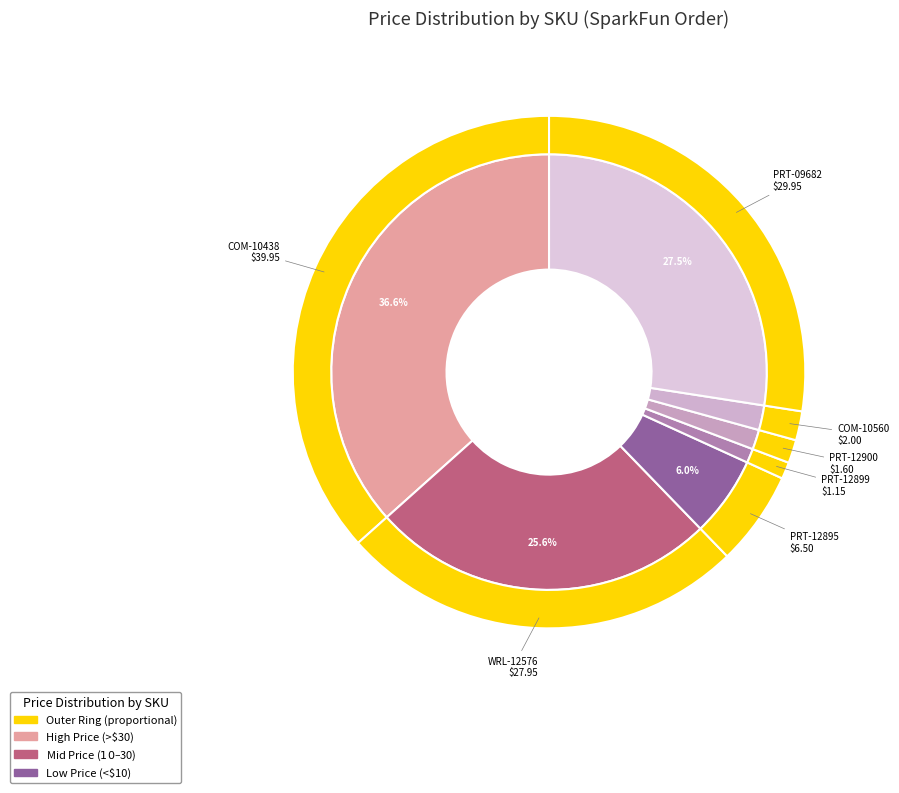

How many segments does this pie chart have?

7